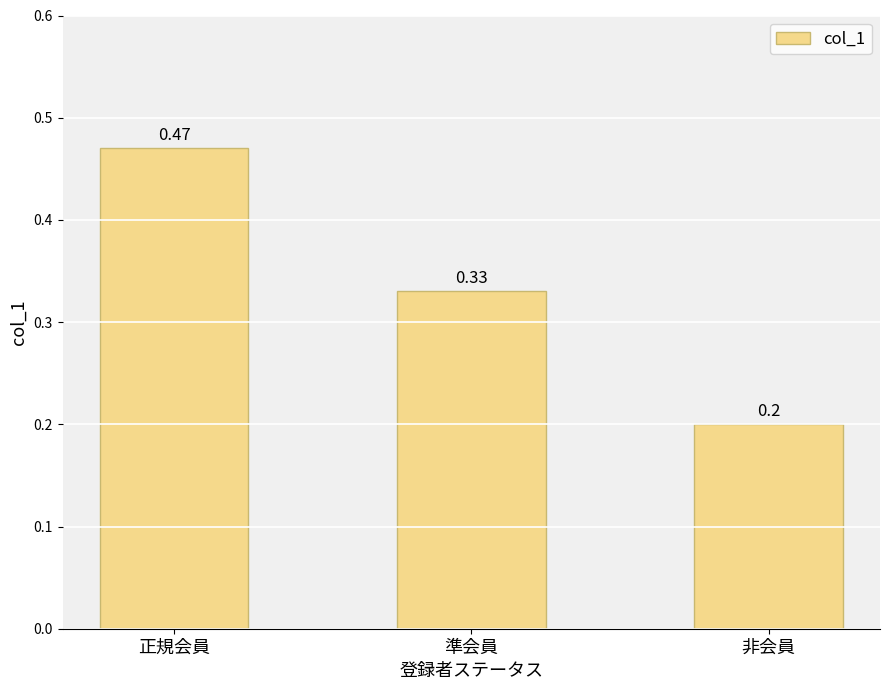

List the labels in order of value, smallest first.

非会員, 準会員, 正規会員